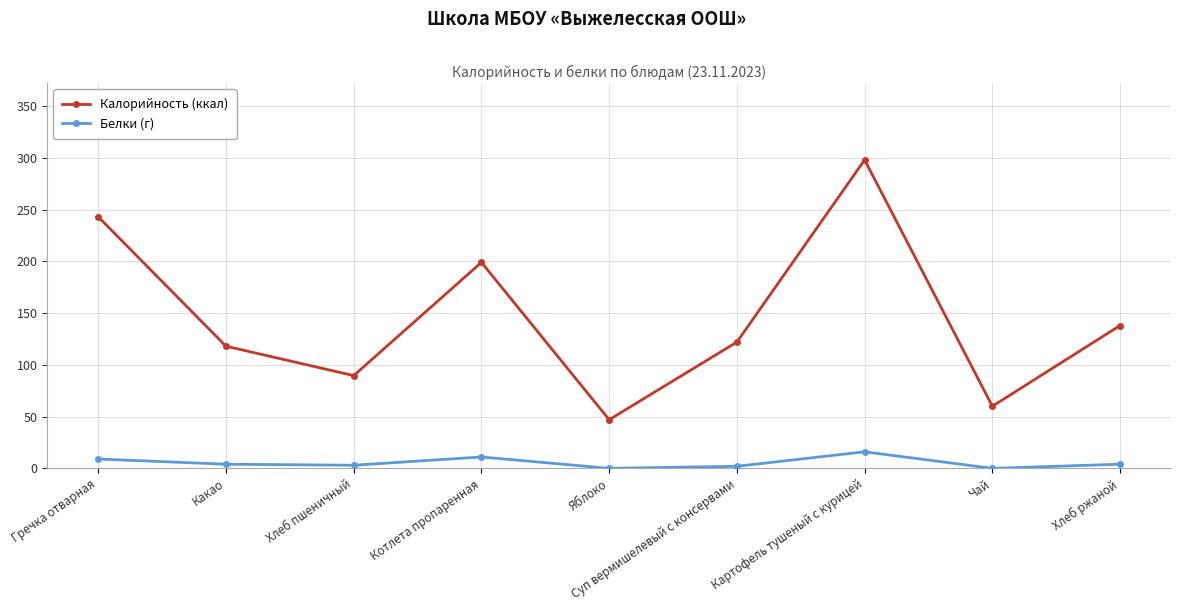

Is it true that Калорийность (ккал) equals 130.8 at Гречка отварная?

False